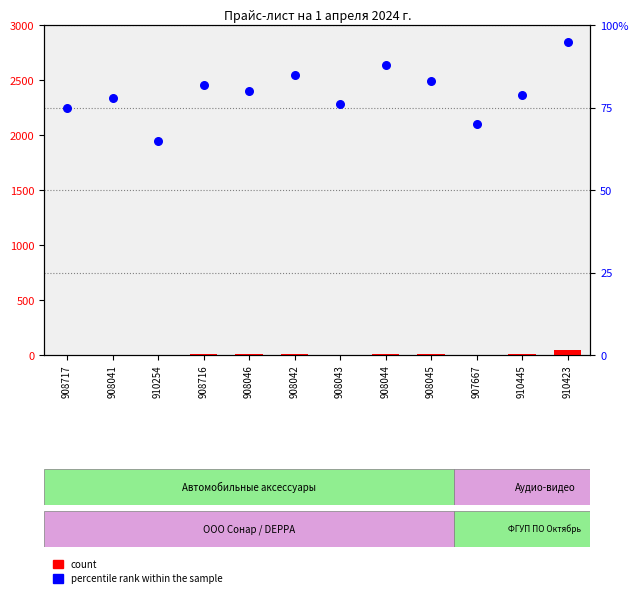

Which series has the largest total across all categories?

percentile rank within the sample